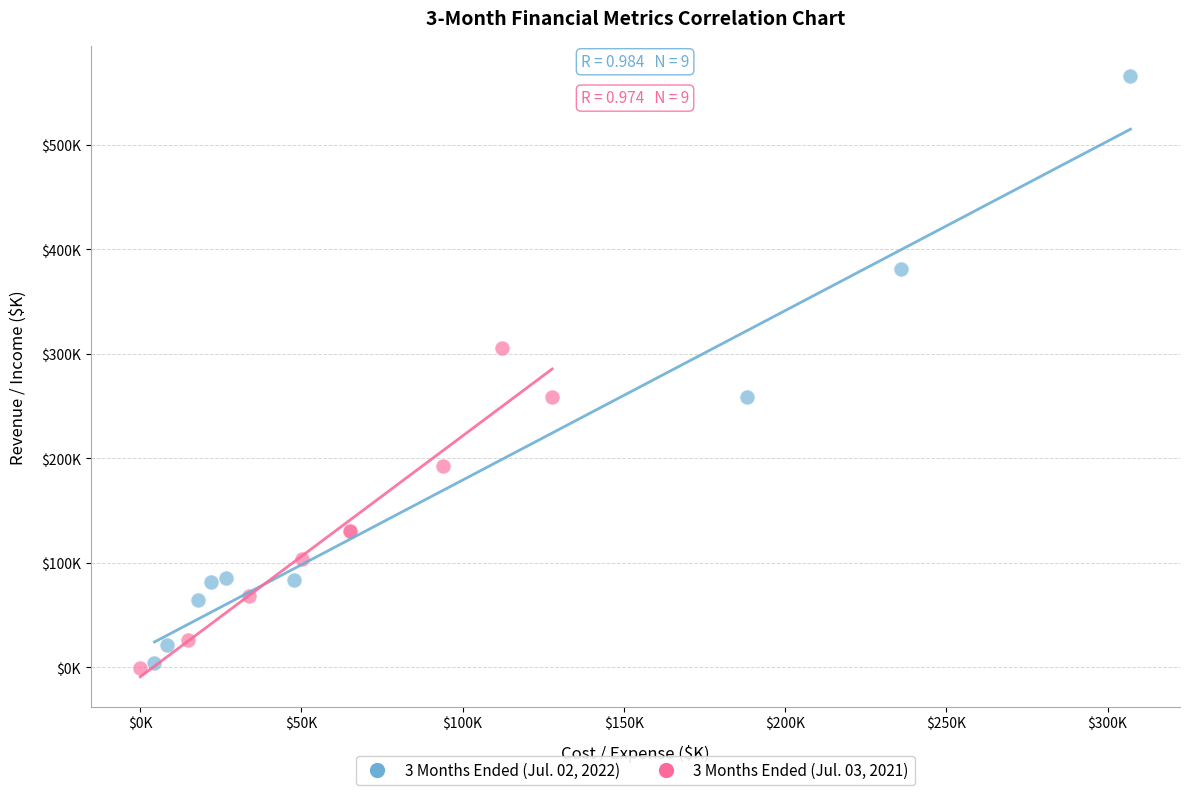

What are all the series names shown in the legend?

3 Months Ended (Jul. 02, 2022), 3 Months Ended (Jul. 03, 2021)